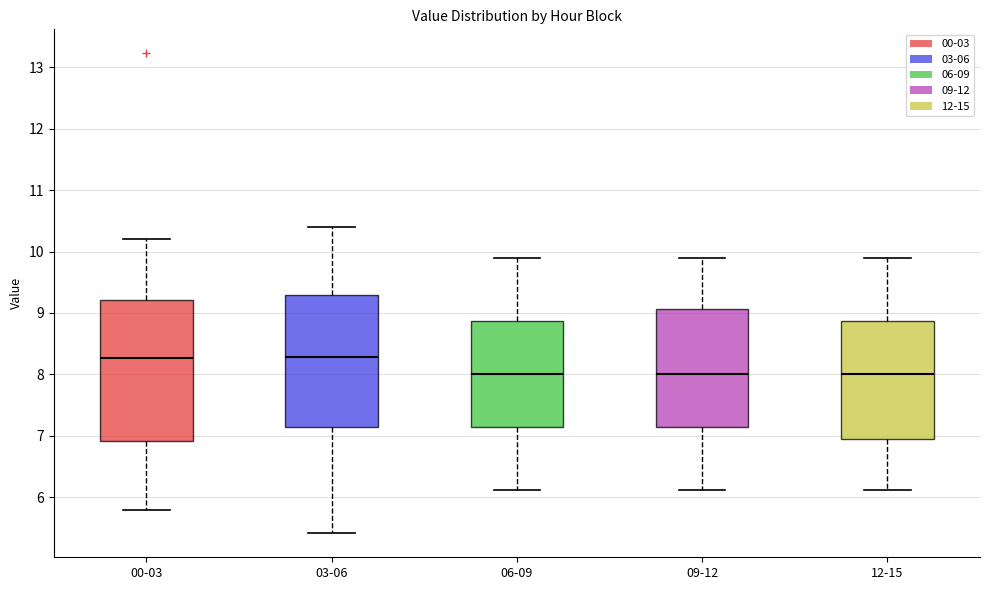

Comparing the boxes themselves (not the whiskers), which one is the tallest?

00-03